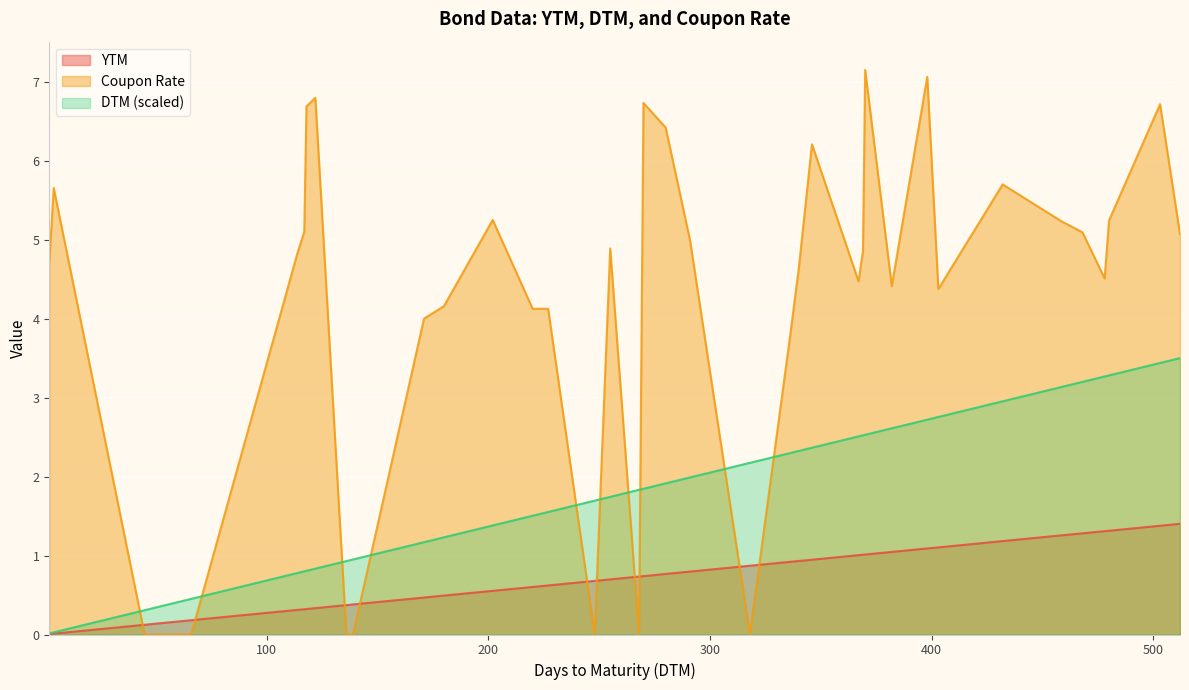

True or false: DTM has more than 0 interior local peaks.

False